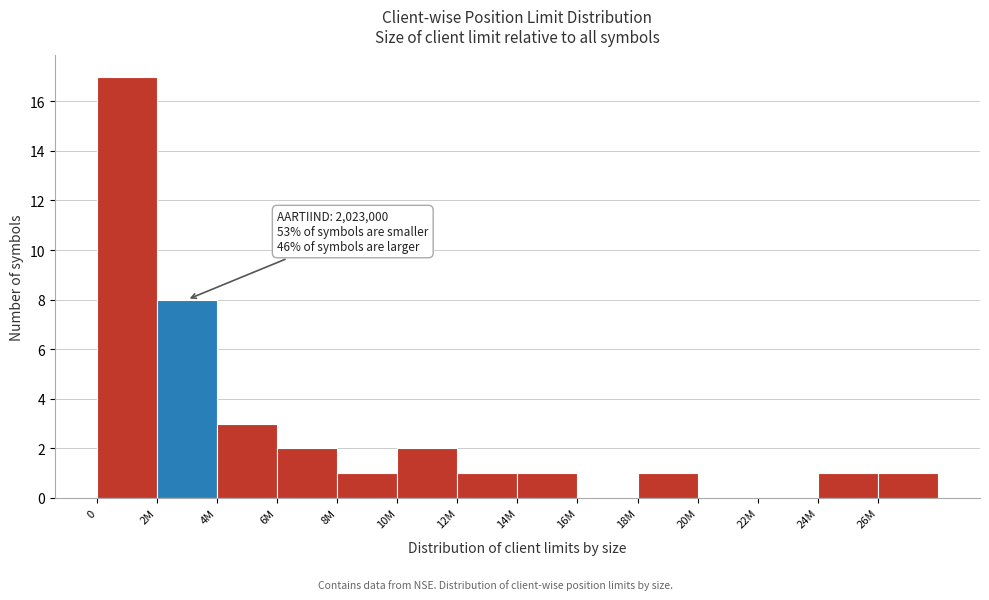

Reading left to right, what are all the values shown in this chart?

0=17	2M=8	4M=3	6M=2	8M=1	10M=2	12M=1	14M=1	16M=0	18M=1	20M=0	22M=0	24M=1	26M=1